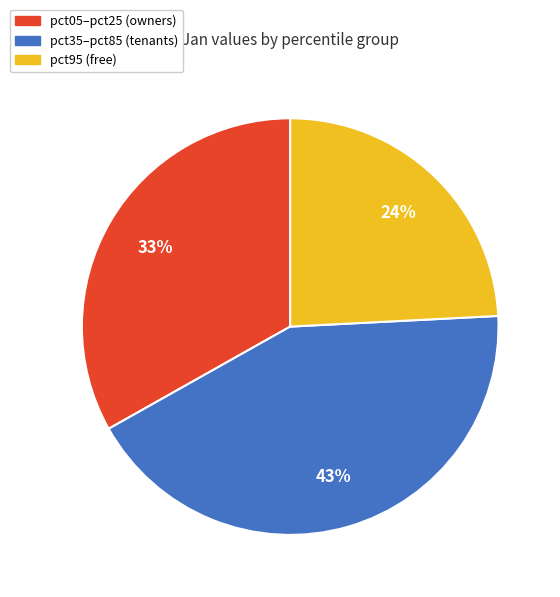

What percentage is the pct05–pct25 (owners) slice, to the nearest percent?

33%